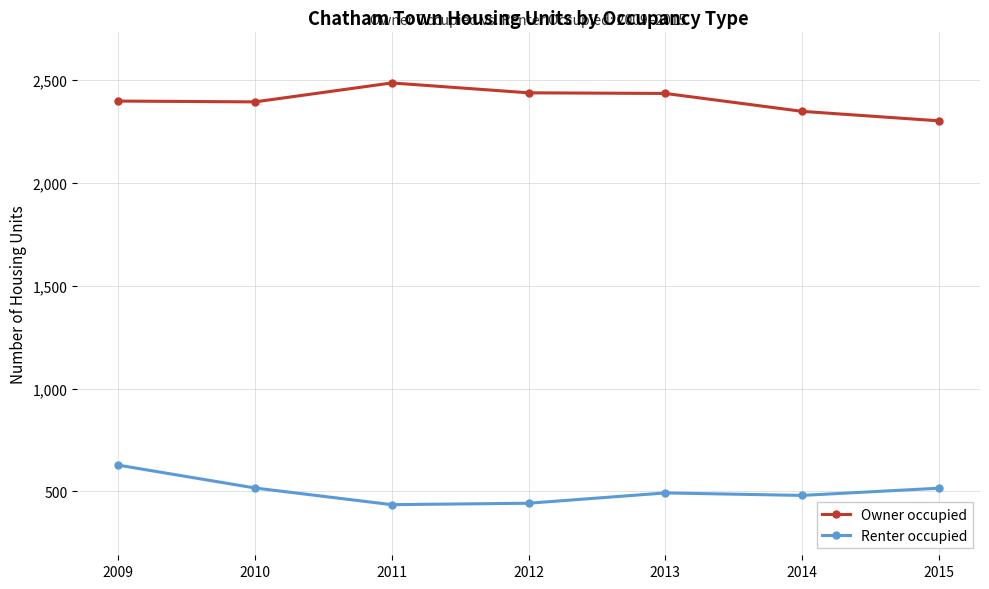

In Owner occupied, how many points are lower than both neighbors (excluding endpoints)?

1